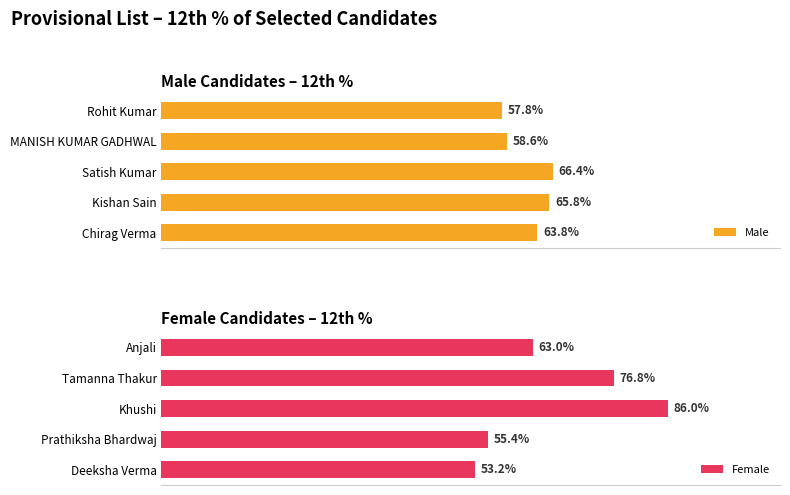

The Male series shows 0.3 at Satish Kumar. True or false?

False